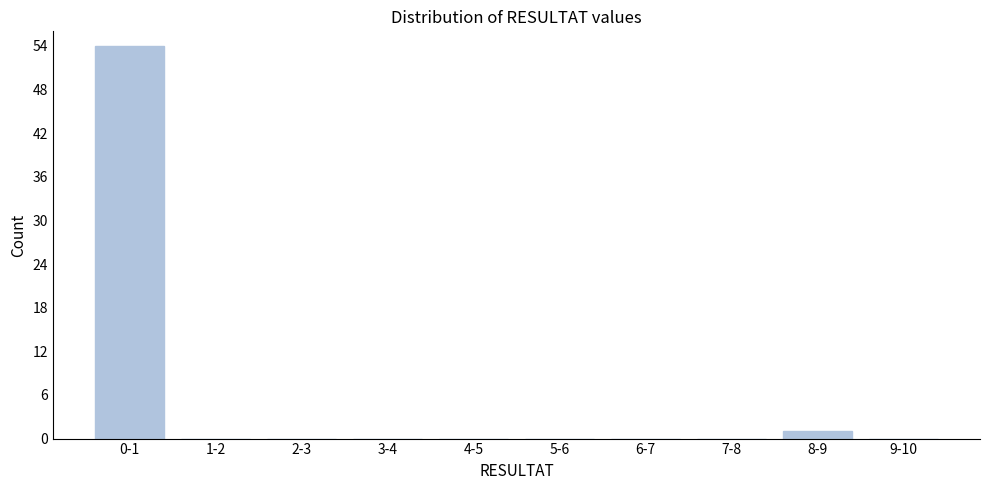

Reading left to right, list all the values displayed in this chart.

0-1=54	1-2=0	2-3=0	3-4=0	4-5=0	5-6=0	6-7=0	7-8=0	8-9=1	9-10=0